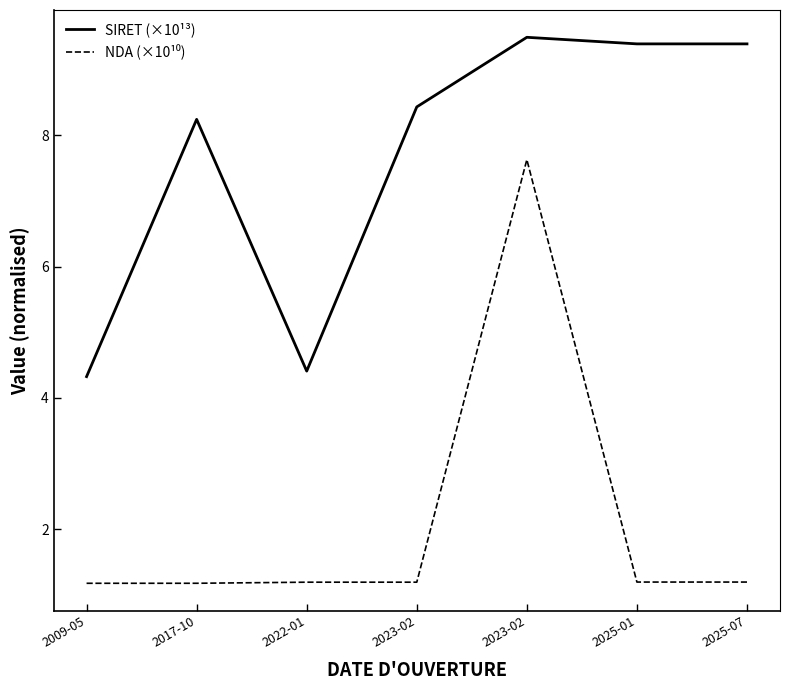

True or false: SIRET (×10¹³) and NDA (×10¹⁰) cross at least once.

False